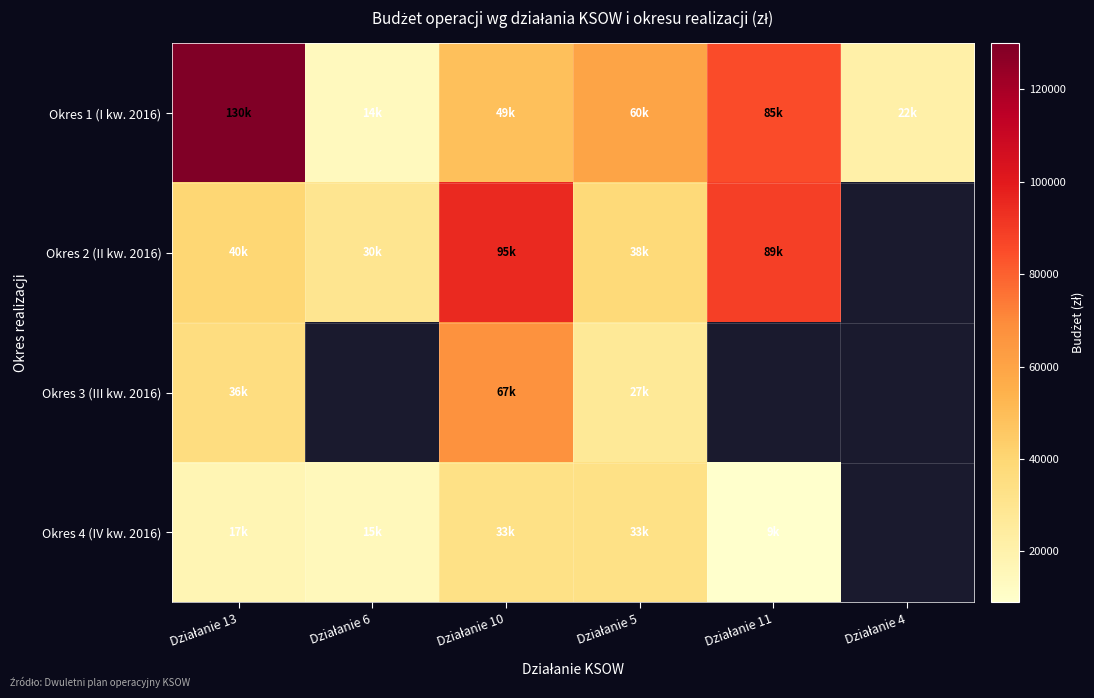

At which category is the sum across all series the highest?

Działanie 10